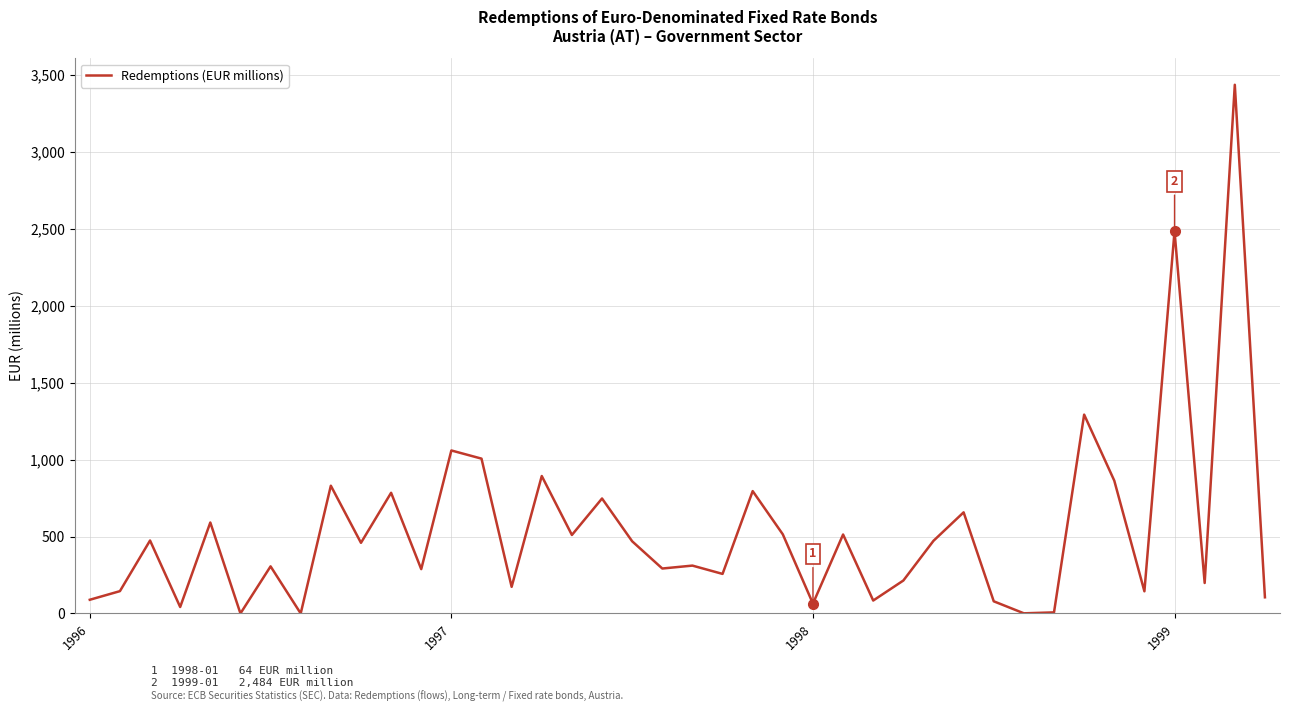

What is the difference between the maximum and minimum values?

3435